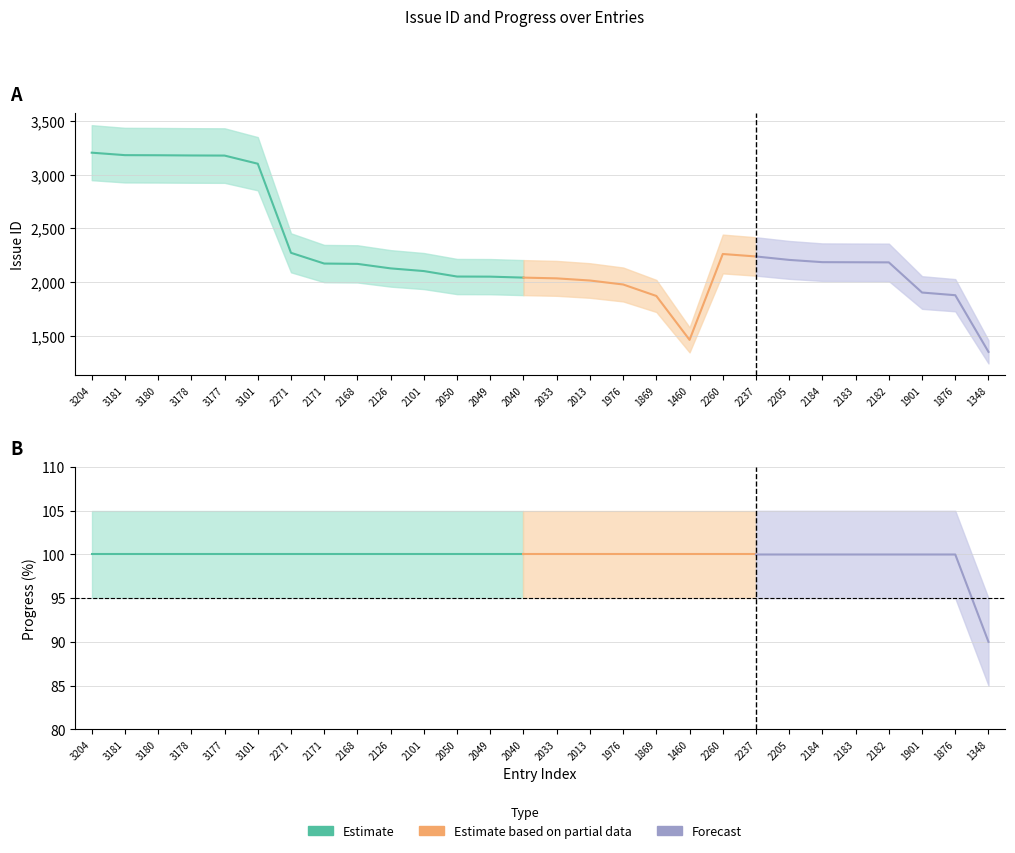

Which series has the largest total across all categories?

Issue ID